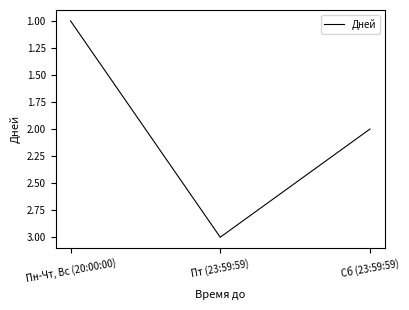

True or false: the data shows 5 at Пт (23:59:59).

False